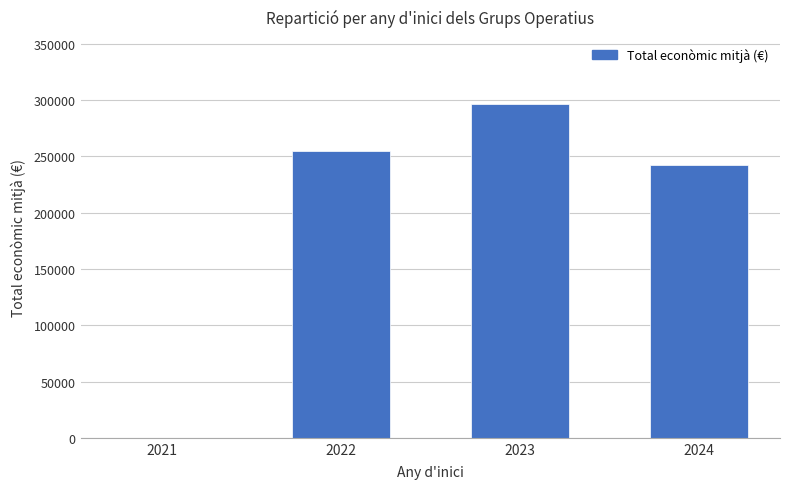

How many data points does each series have?

4